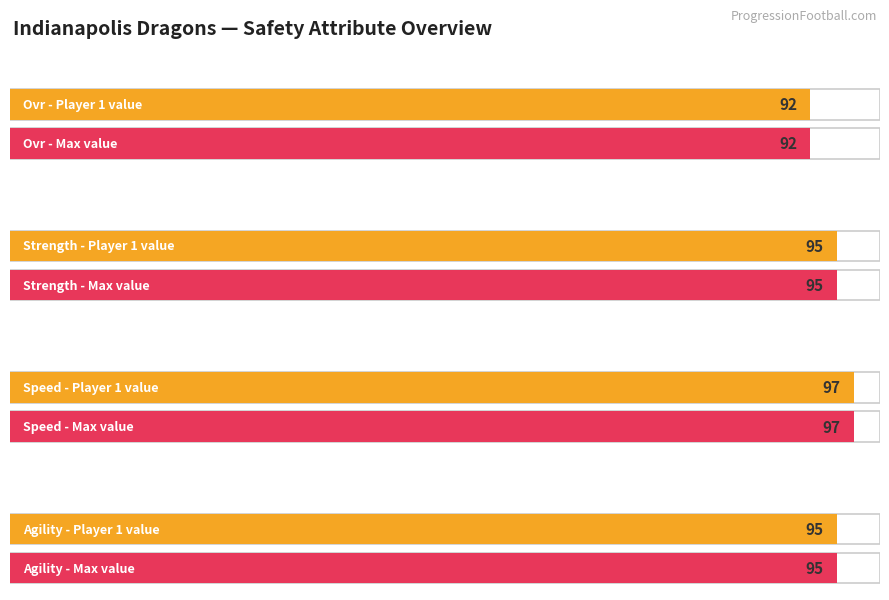

Which series has the largest range (max minus min)?

speed